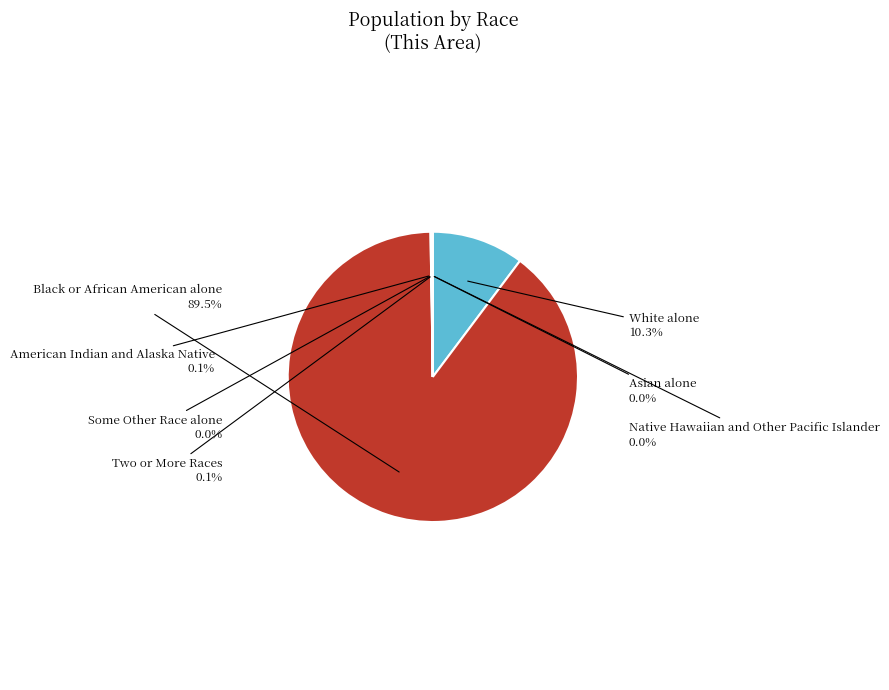

What percentage is NOT represented by Black or African American alone?

10.5%